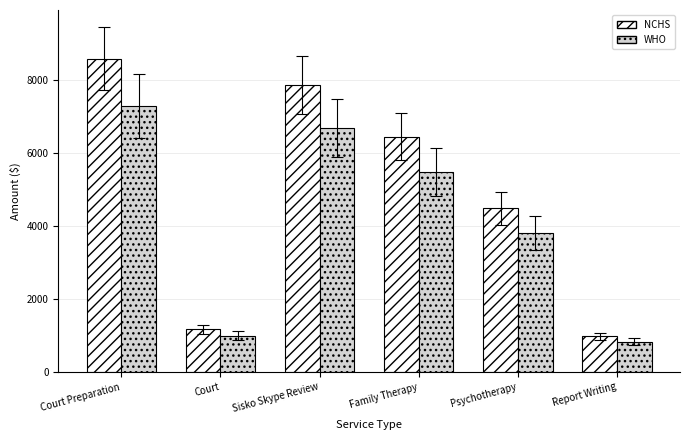

What is the highest value of the WHO series?

7293.0